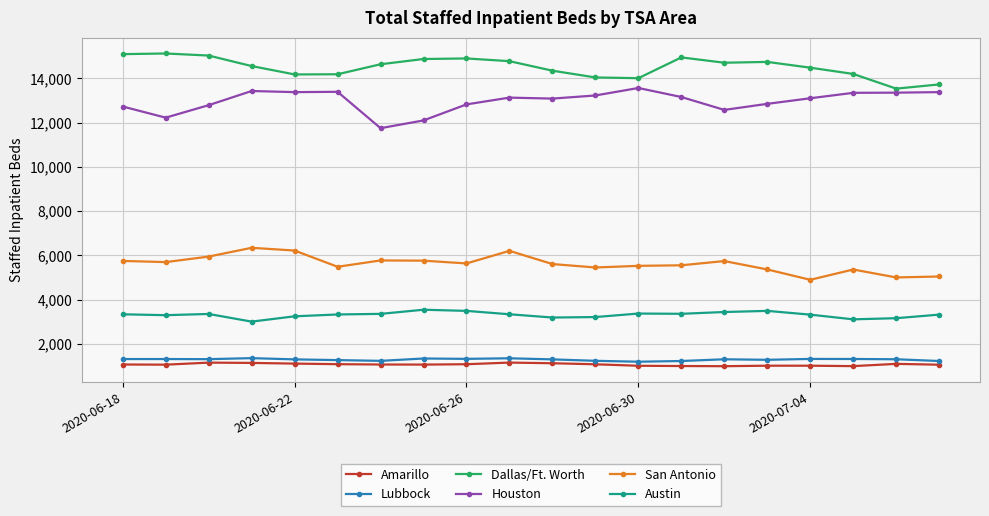

What is the smallest value displayed?

997